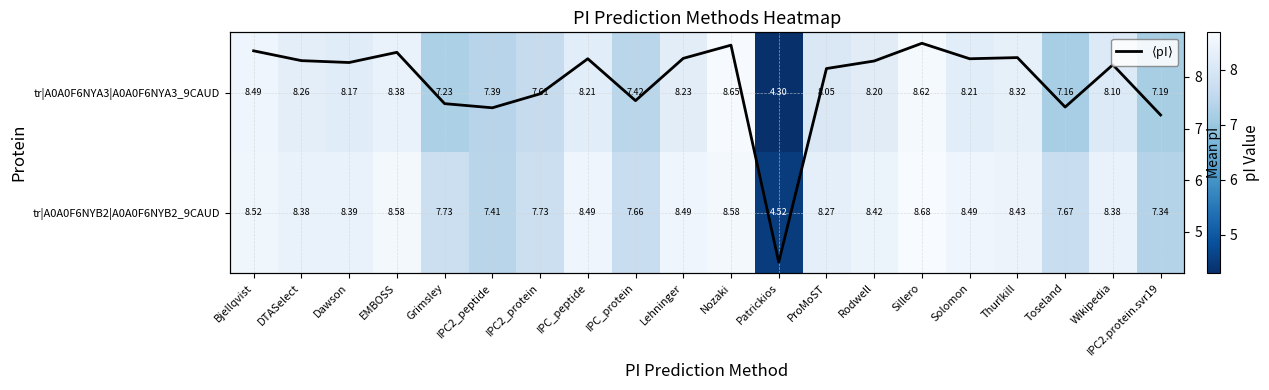

The $\langle$pI$\rangle$ series shows 8.4 at Solomon. True or false?

True